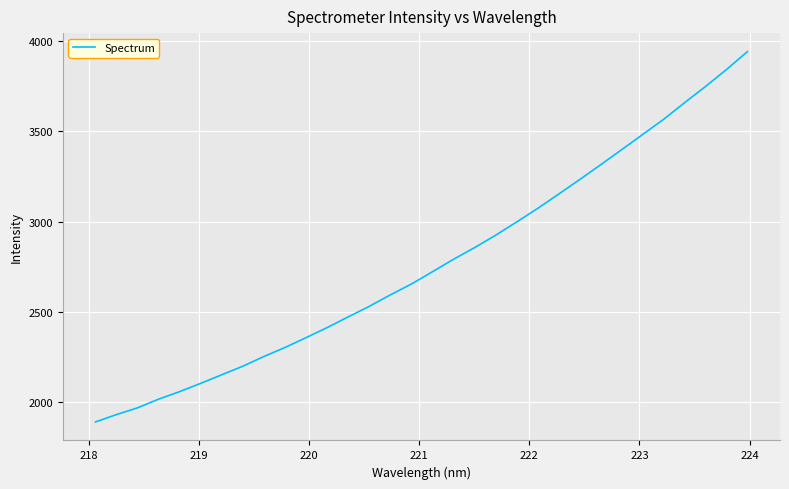

What is the minimum value shown in the chart?

1891.3